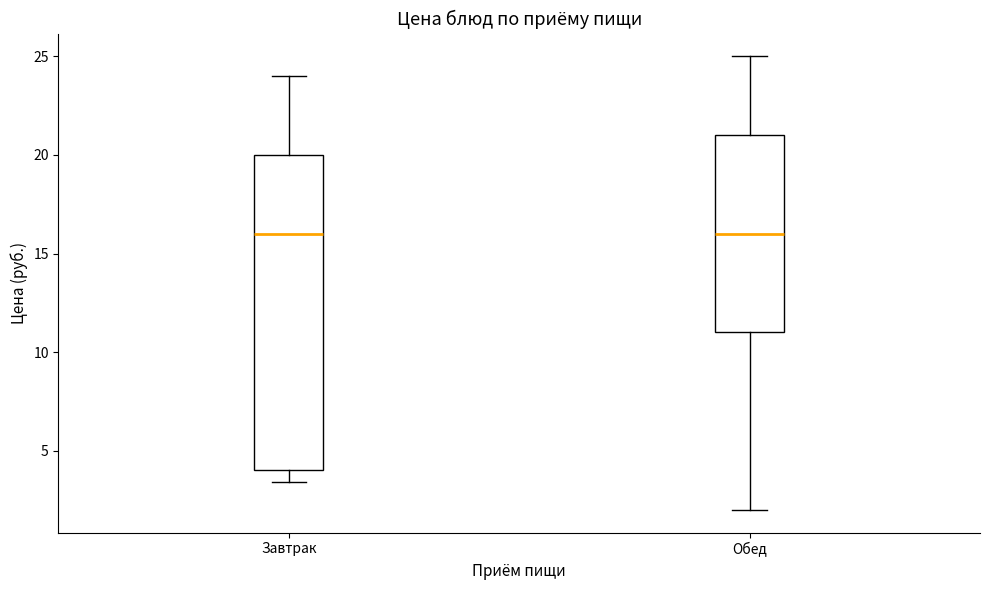

Reading left to right, transcribe this box plot: for each box, give where its median line is, the range the box spans, and where its two whiskers end, as read against the y-axis. The values are not printed on the chart, so give them approximately, as read against the axis.

Завтрак: median 16.0, box 4.0 to 20.0, whiskers 3.5 to 24.0
Обед: median 16.0, box 11.0 to 21.0, whiskers 2.0 to 25.0